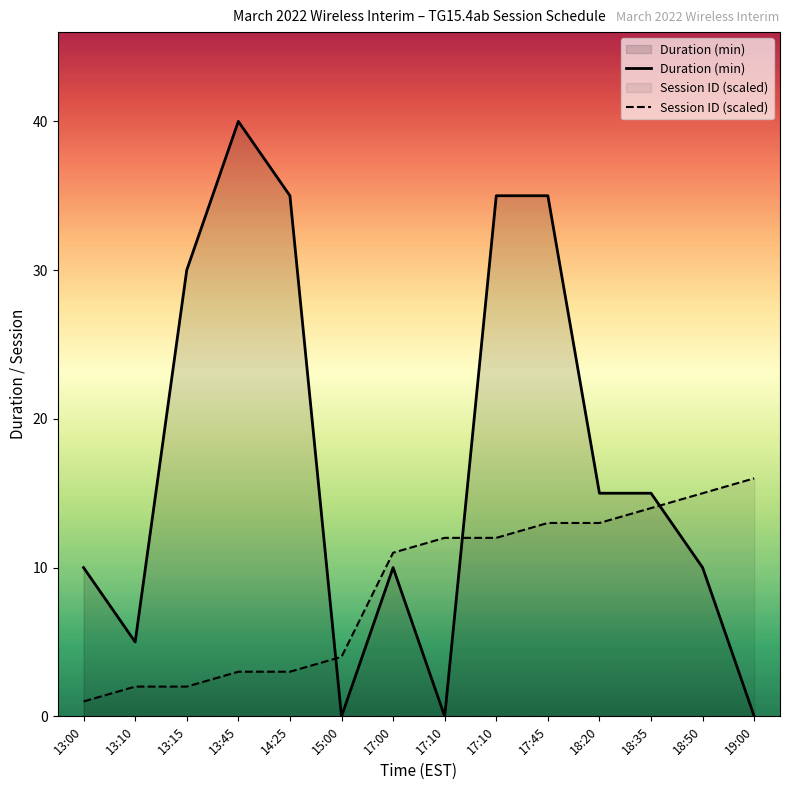

Reading left to right, list all the values displayed in this chart.

Duration (min): 13:00=10.0	13:10=5.0	13:15=30.0	13:45=40.0	14:25=35.0	15:00=0.0	17:00=10.0	17:10=0.0	17:10=35.0	17:45=35.0	18:20=15.0	18:35=15.0	18:50=10.0	19:00=0.0
Session ID (scaled): 13:00=1.0	13:10=2.0	13:15=2.0	13:45=3.0	14:25=3.0	15:00=4.0	17:00=11.0	17:10=12.0	17:10=12.0	17:45=13.0	18:20=13.0	18:35=14.0	18:50=15.0	19:00=16.0